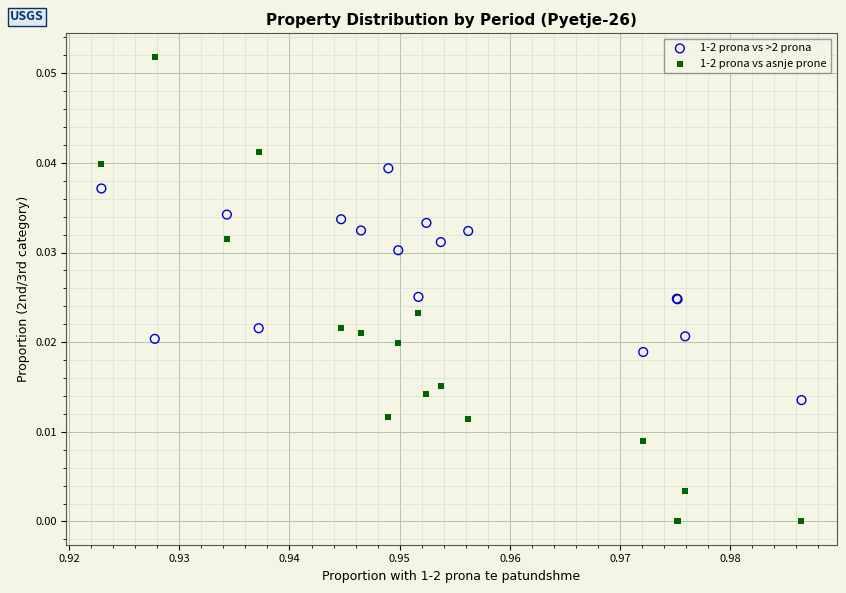

Which series reaches the maximum Y coordinate?

1-2 prona vs asnje prone